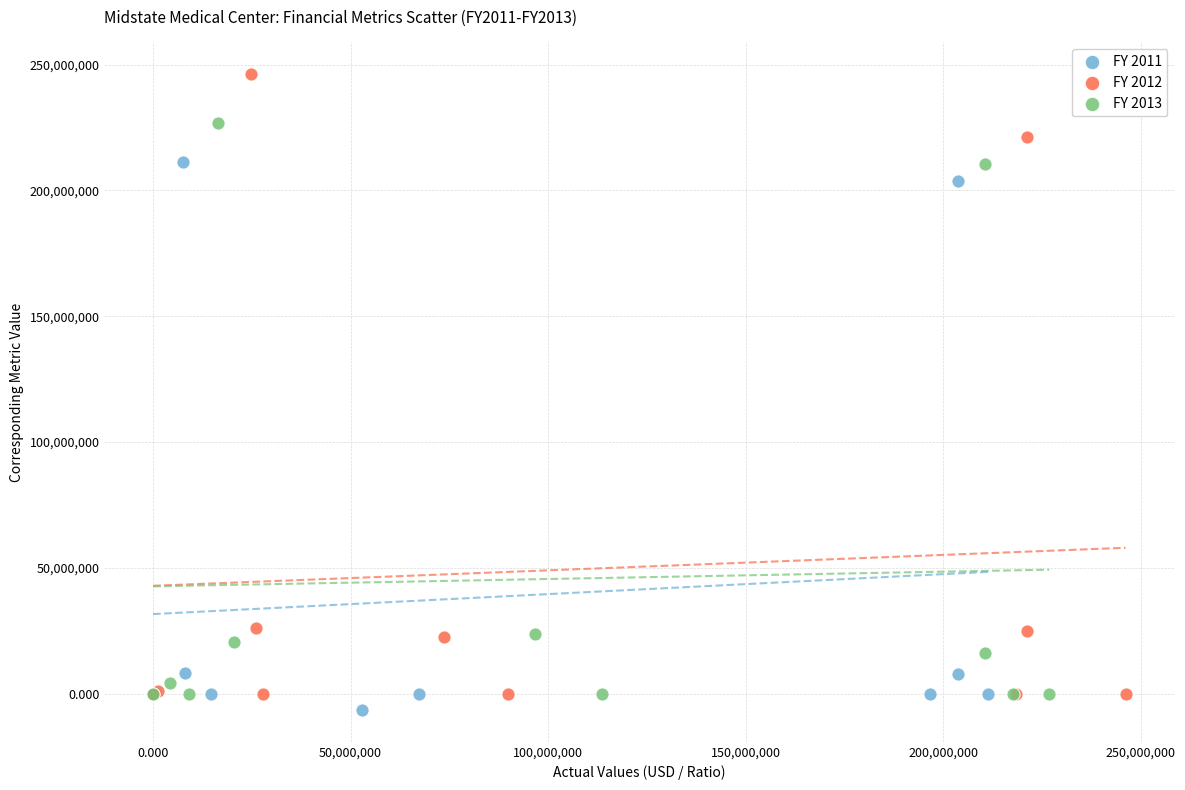

Which series reaches the maximum Y coordinate?

FY 2012